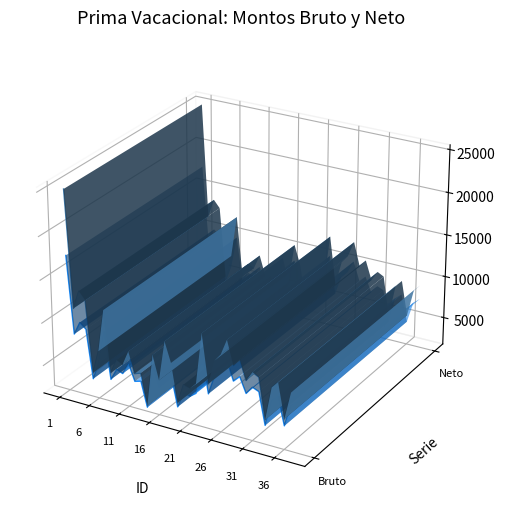

True or false: Monto bruto de las primas and Monto neto de las primas intersect in this chart.

False